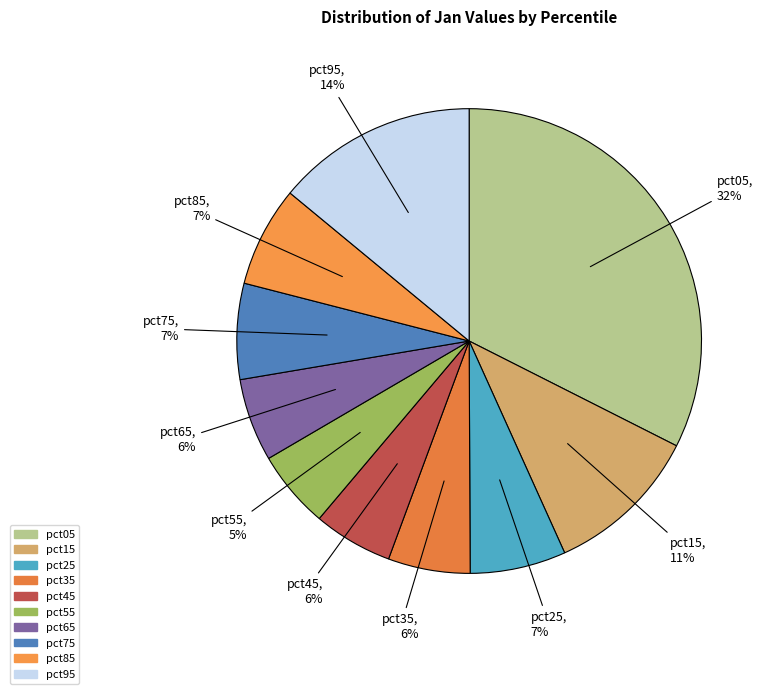

To the nearest percent, what is the average slice percentage?

10%